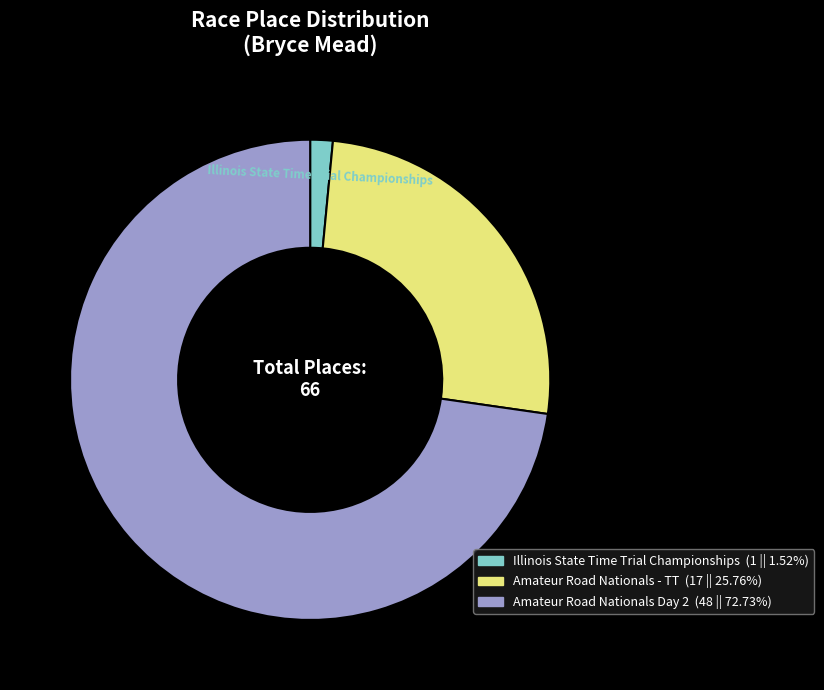

Which has a higher value, Amateur Road Nationals - TT or Illinois State Time Trial Championships?

Amateur Road Nationals - TT